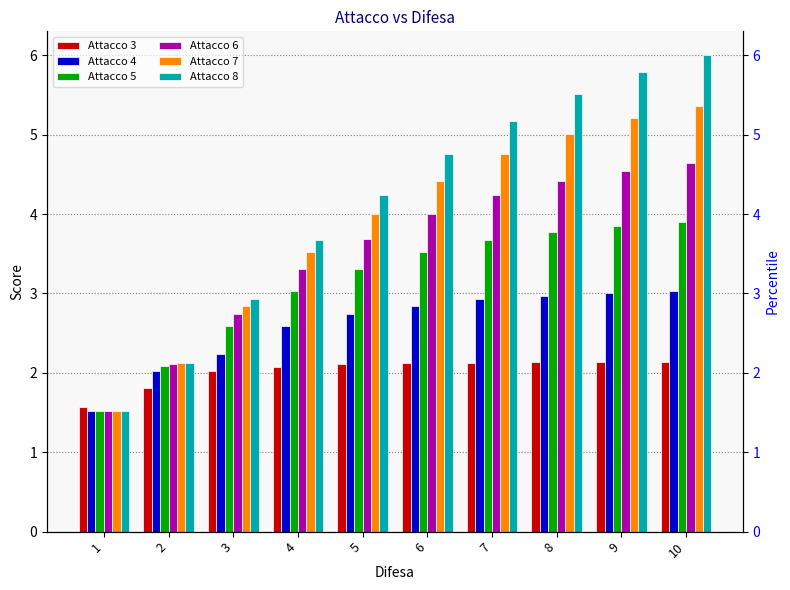

What is the value of the Attacco 7 bar at the 7th from the left?

4.8